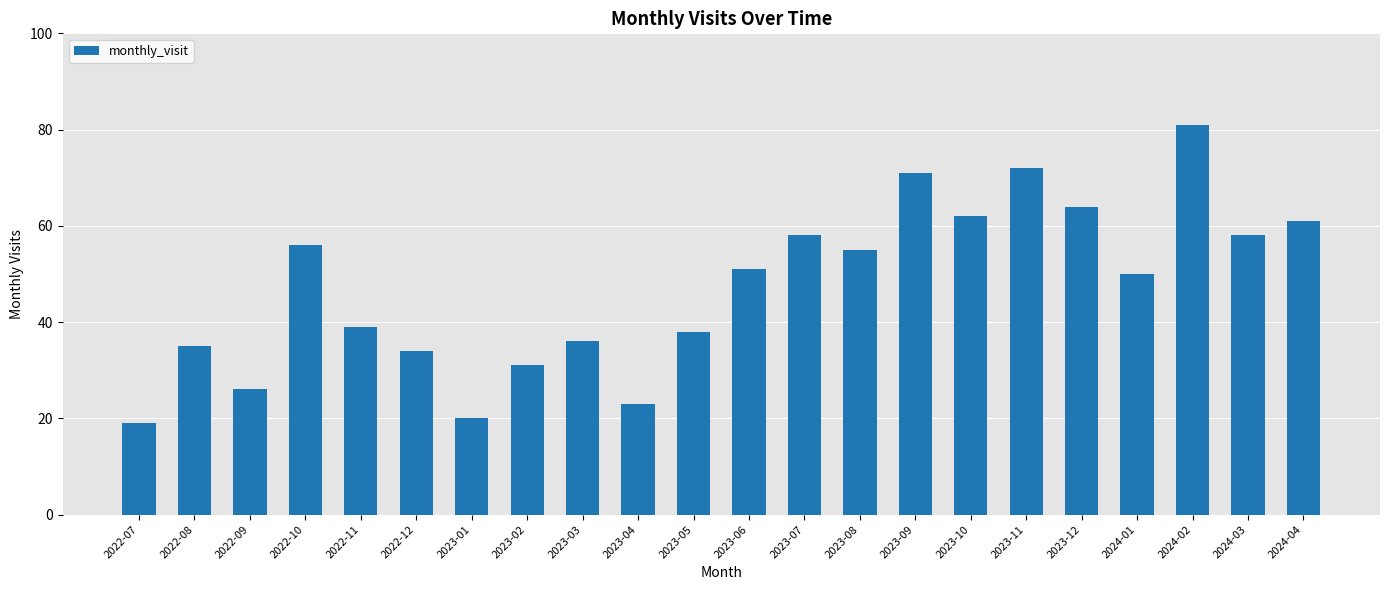

Reading right to left, list all the values displayed in this chart.

2024-04=61	2024-03=58	2024-02=81	2024-01=50	2023-12=64	2023-11=72	2023-10=62	2023-09=71	2023-08=55	2023-07=58	2023-06=51	2023-05=38	2023-04=23	2023-03=36	2023-02=31	2023-01=20	2022-12=34	2022-11=39	2022-10=56	2022-09=26	2022-08=35	2022-07=19